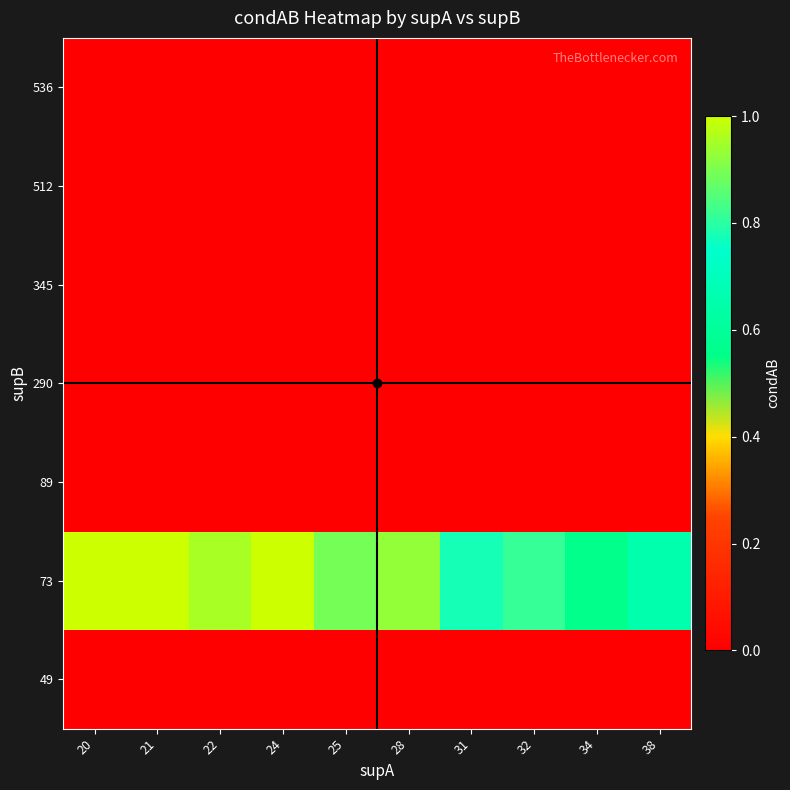

Rank the series by their maximum value, from highest to lowest.

73, 49, 89, 290, 345, 512, 536